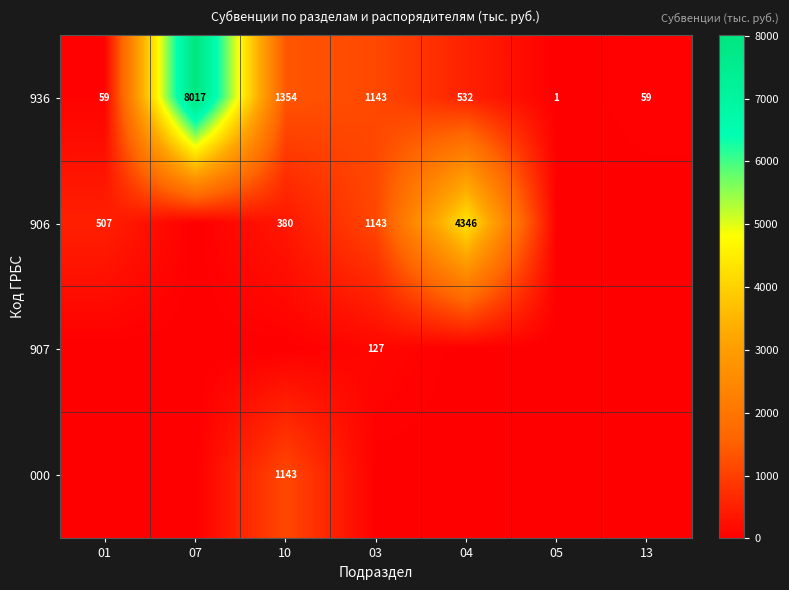

At which label does 936 reach its peak?

07